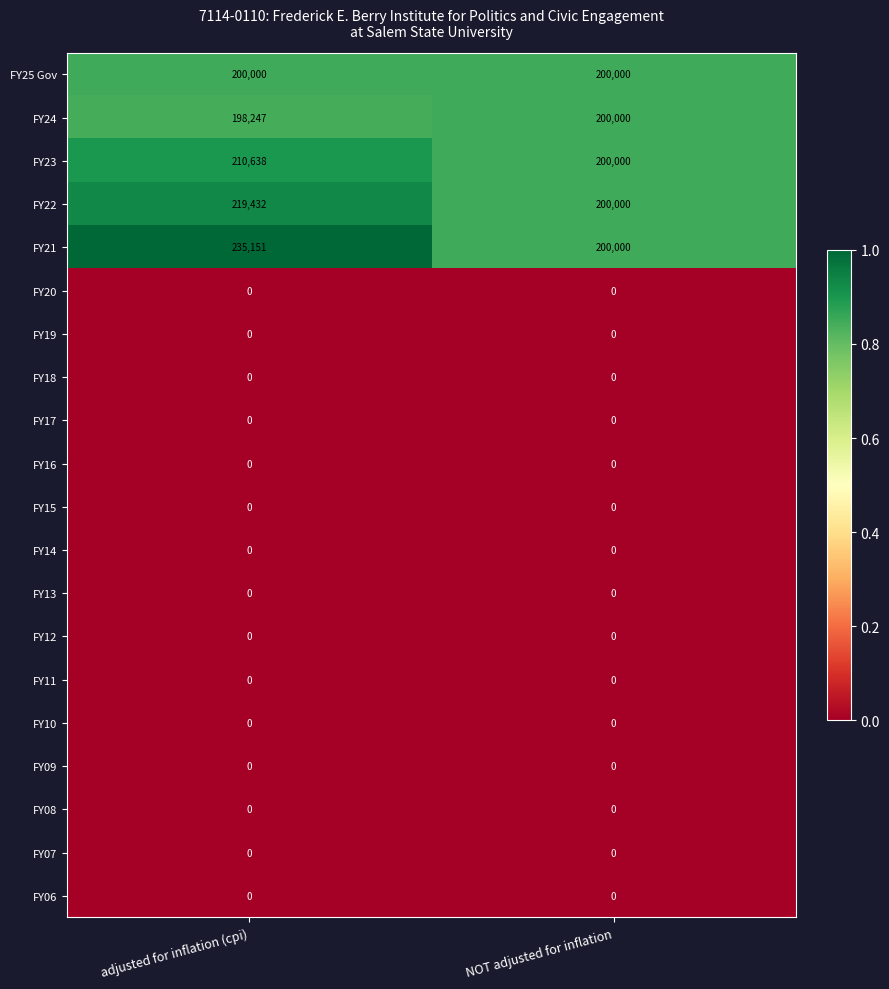

What is the difference between the highest and lowest values at adjusted for inflation (cpi)?

235151